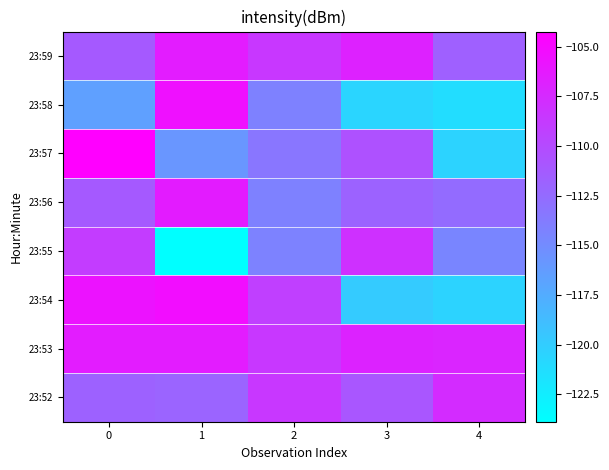

What is the total value across all series at 2?

-890.6